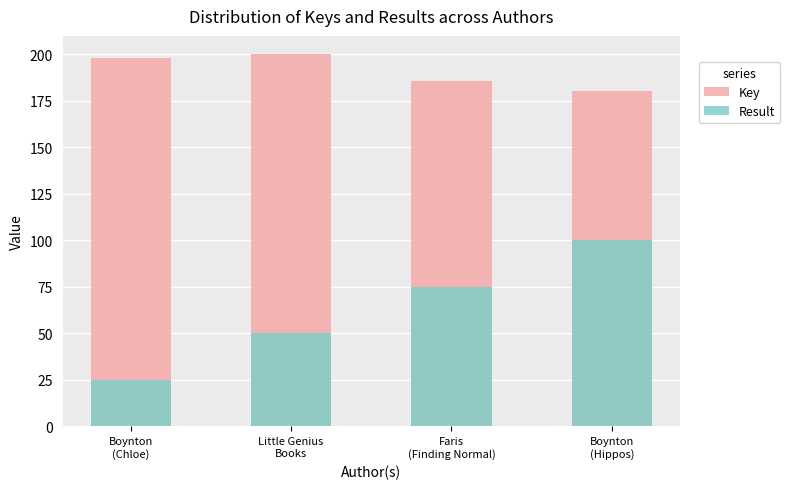

What is the label of the 3rd bar from the left?

Faris
(Finding Normal)